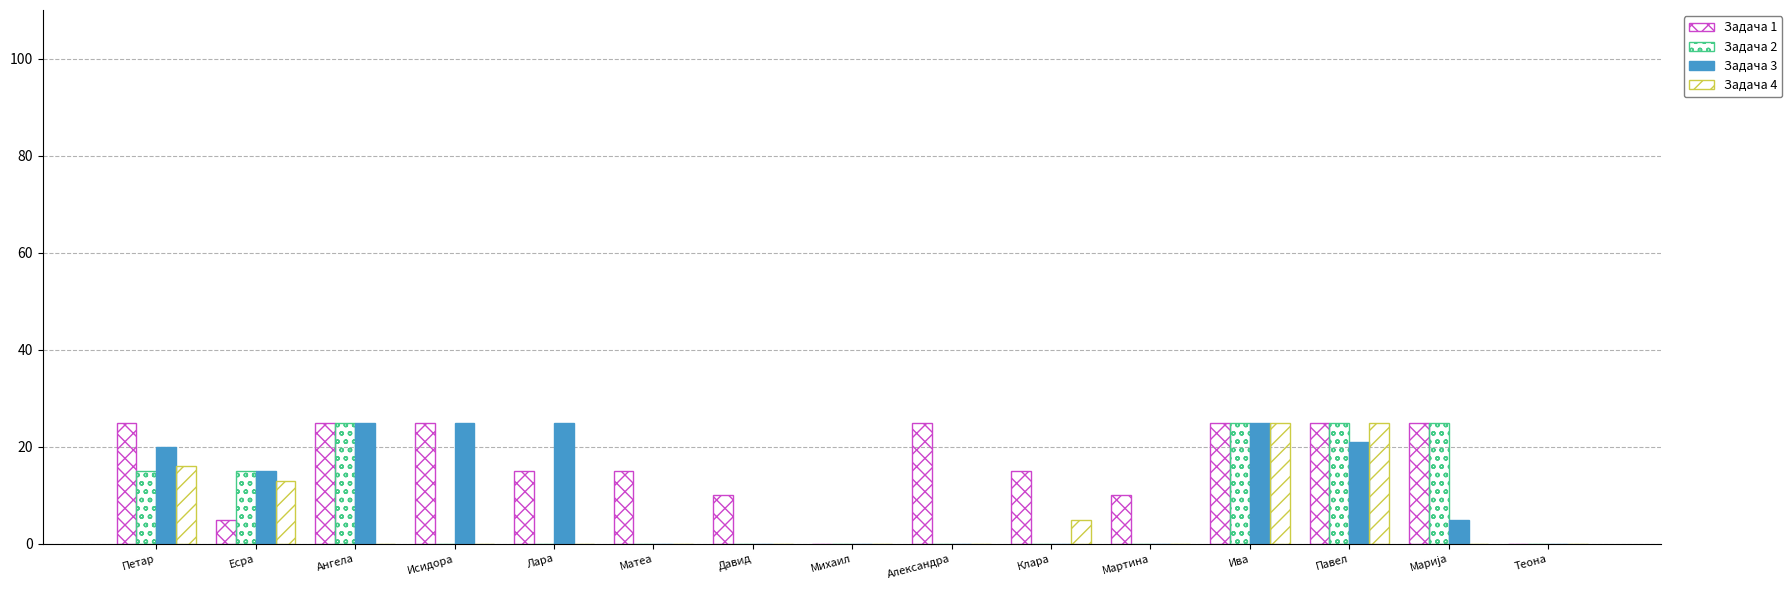

What is the sum of all Задача 1 values?

245